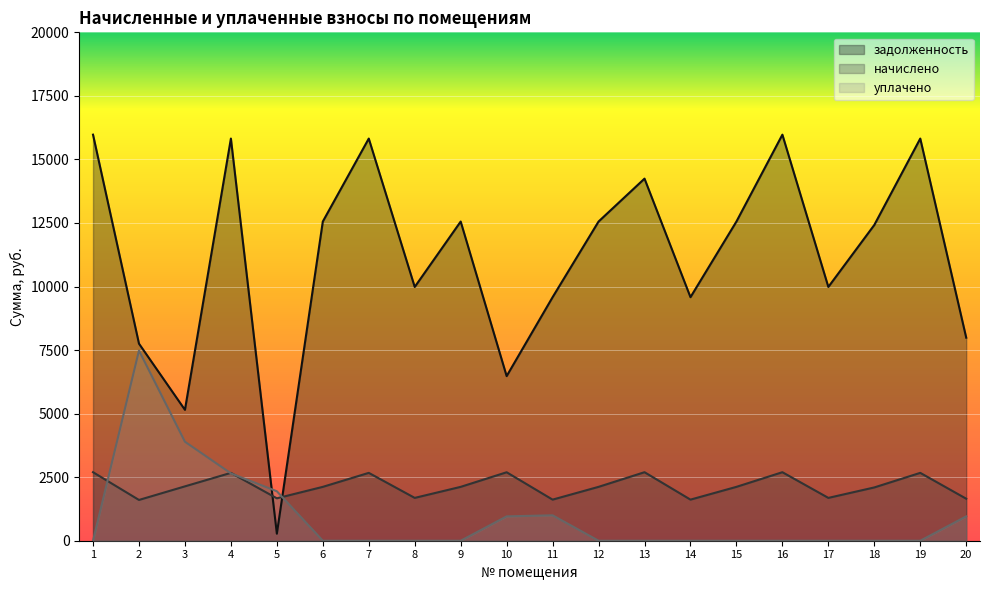

The value of уплачено at 1 is 0.0. True or false?

True